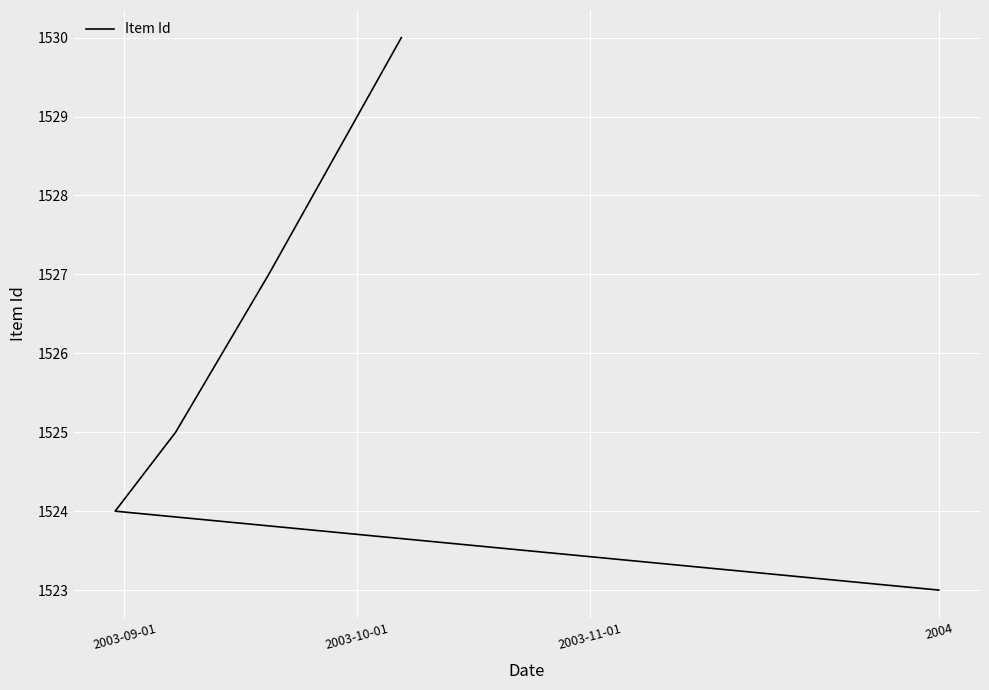

True or false: there are more than 0 points higher than both neighbors.

False